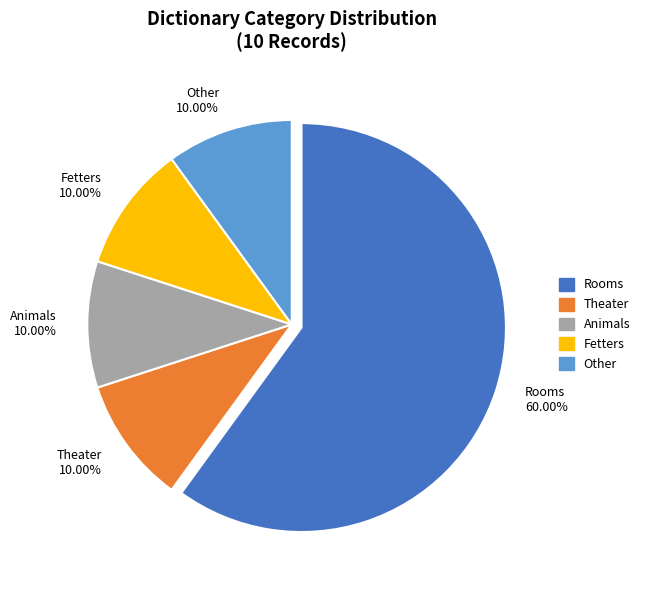

Is the sum of Fetters 10.00% and Theater 10.00% greater than half?

No